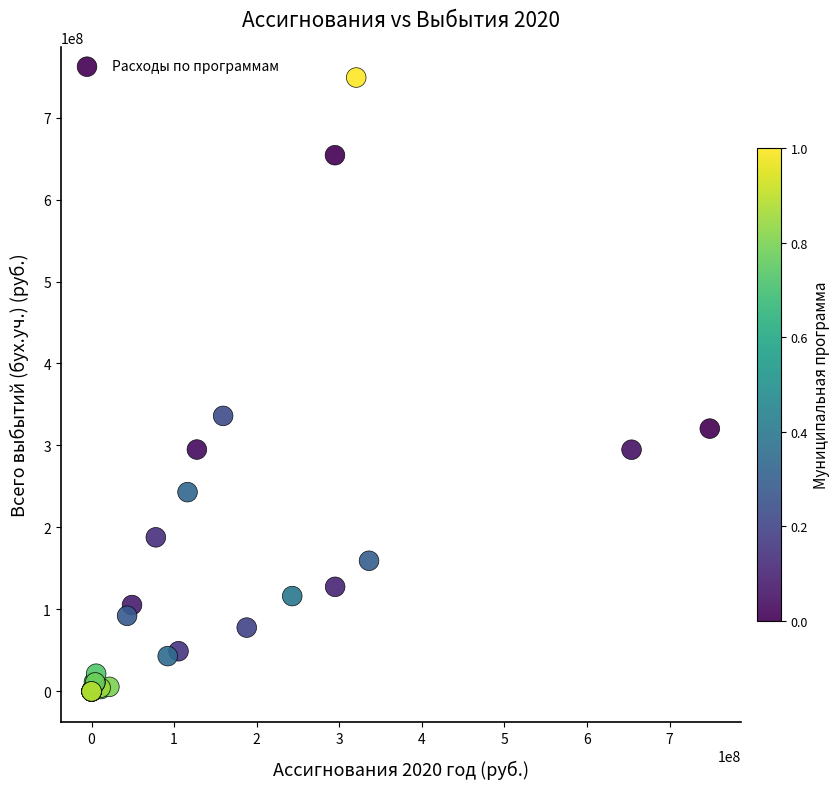

What Y value in the scatter plot is closest to 374393990?

336093900.0